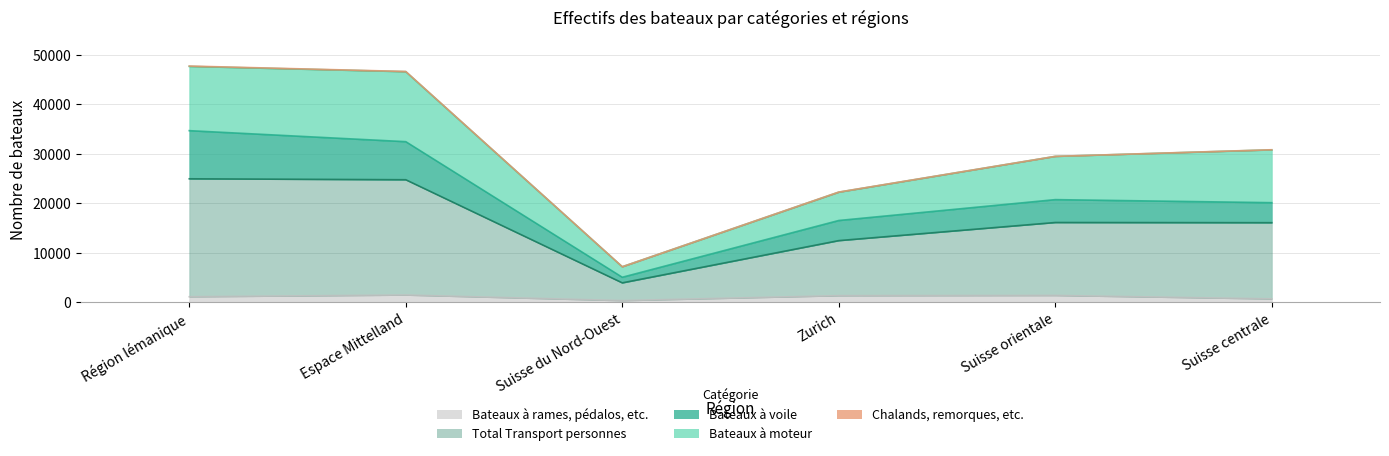

What is the difference between the maximum and minimum values in the Bateaux à moteur series?

12023